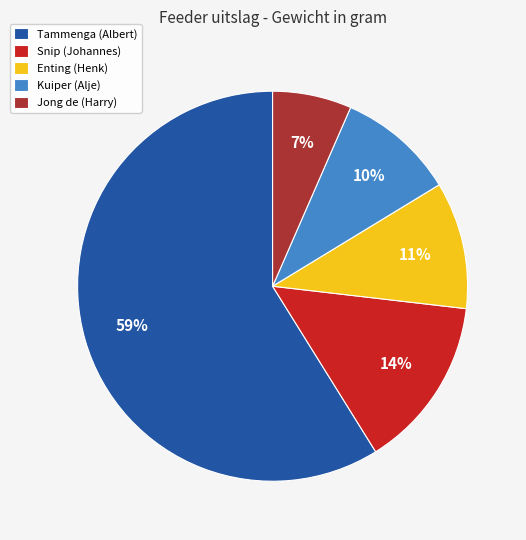

What is the smallest slice in the pie chart?

Jong de (Harry)